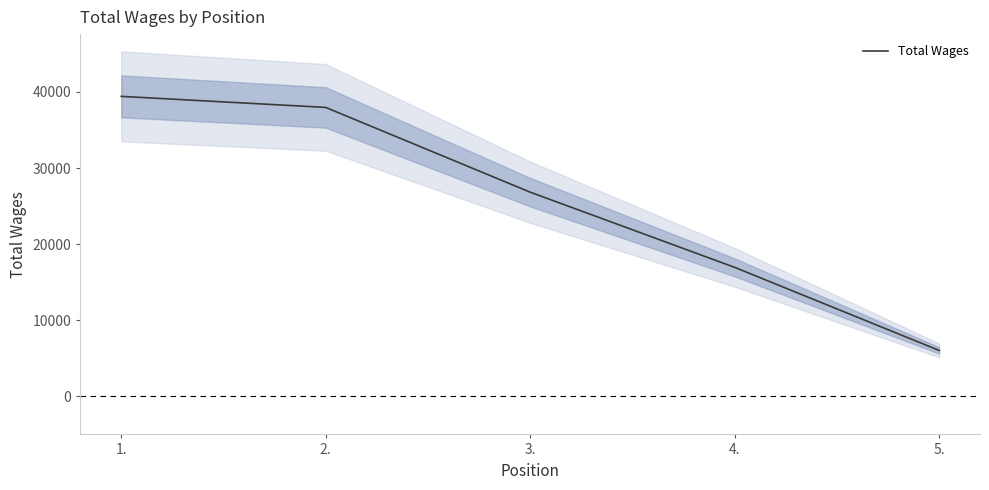

Which has a higher value, 2. or 4.?

2.